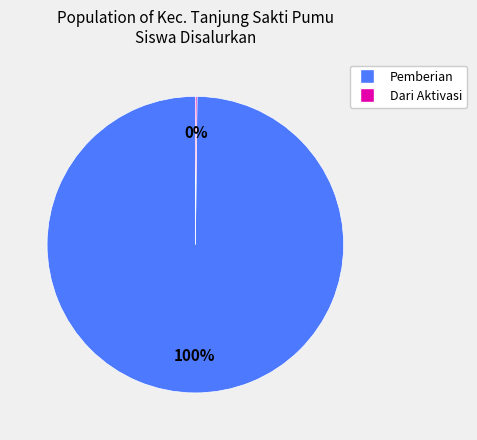

To the nearest percent, what is the difference between the largest and smallest slice percentages?

100%